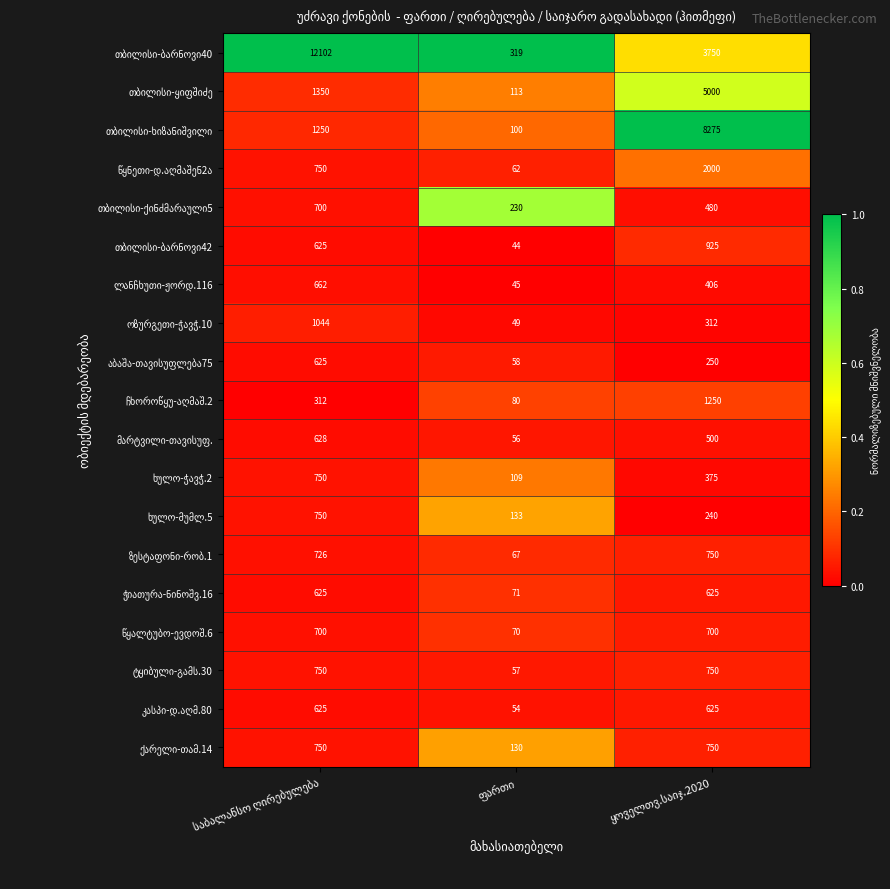

What is the greatest value displayed?

12102